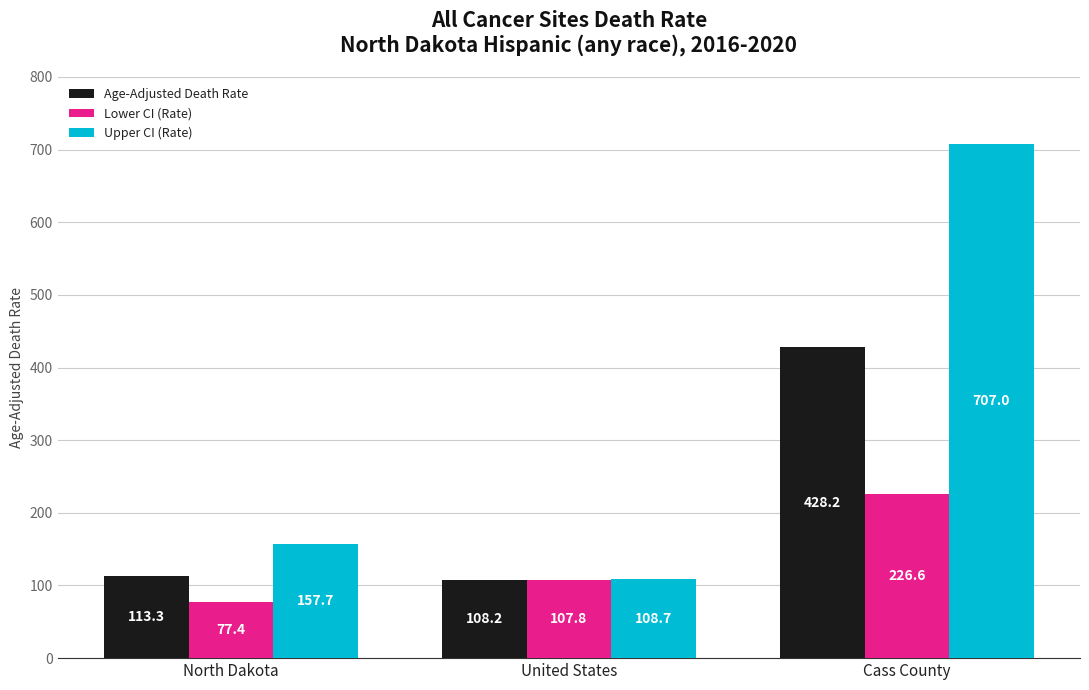

Reading left to right, transcribe all the data shown in this chart.

Age-Adjusted Death Rate: North Dakota=113.3	United States=108.2	Cass County=428.2
Lower CI (Rate): North Dakota=77.4	United States=107.8	Cass County=226.6
Upper CI (Rate): North Dakota=157.7	United States=108.7	Cass County=707.0